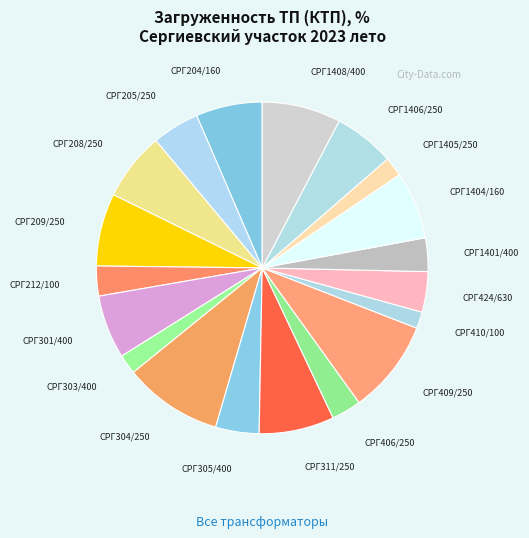

Does any single category account for the majority?

No